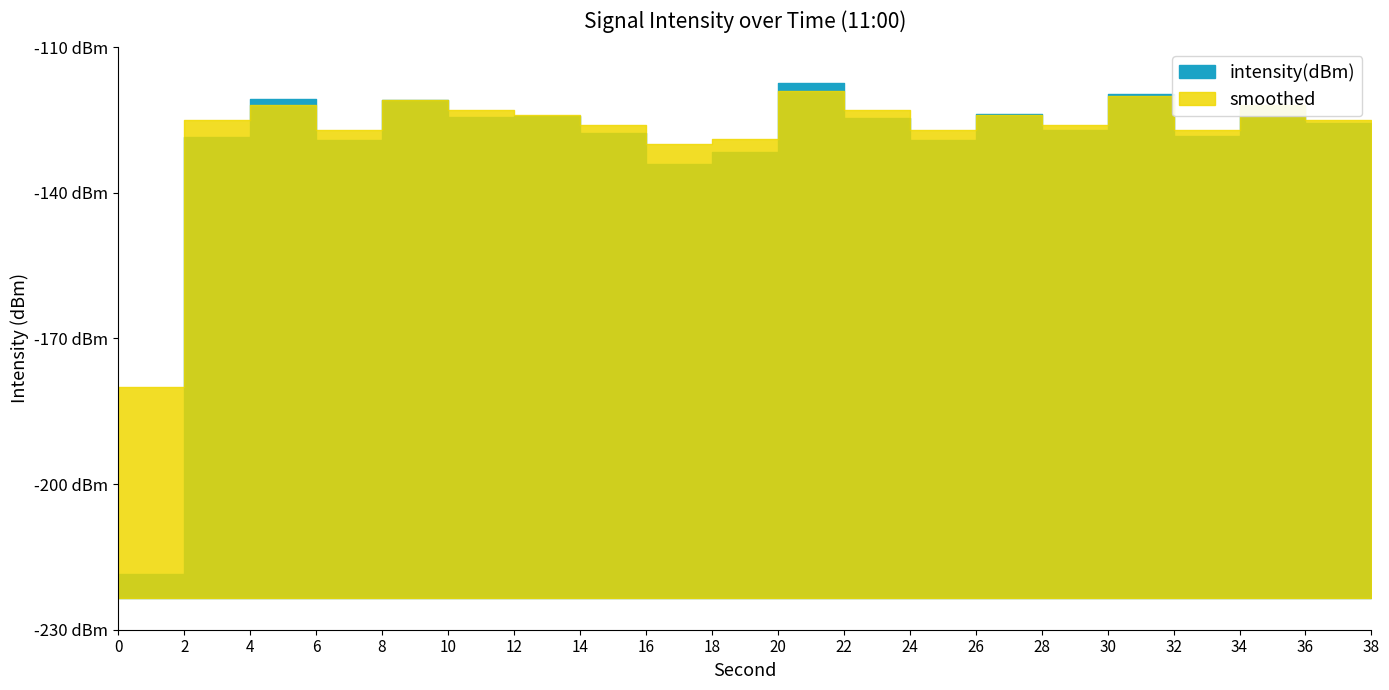

Where do smoothed and intensity(dBm) first cross each other?

2 and 4